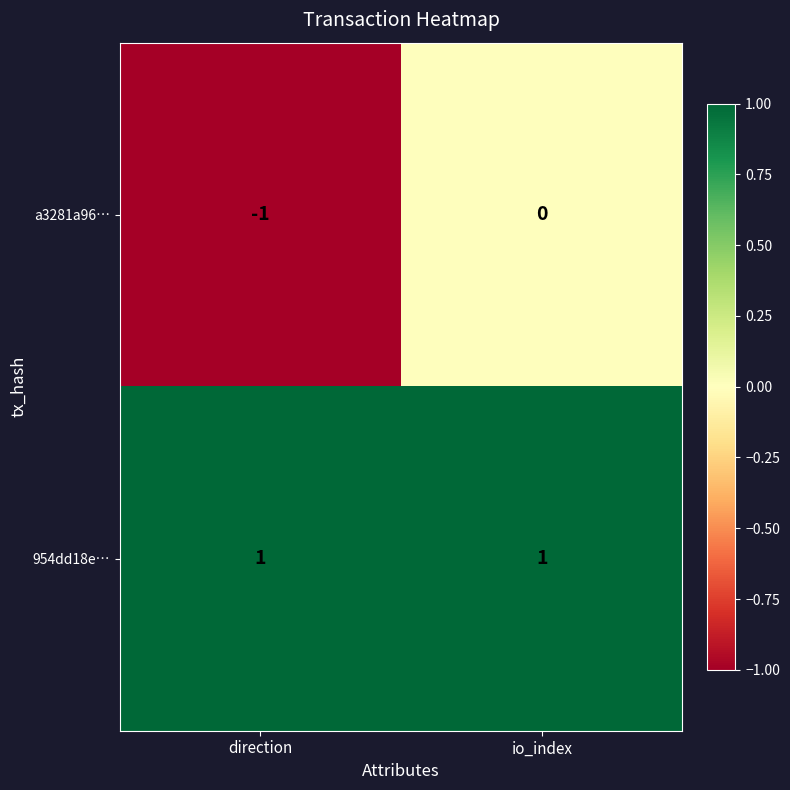

What is the spread (max minus min) of values at direction?

2